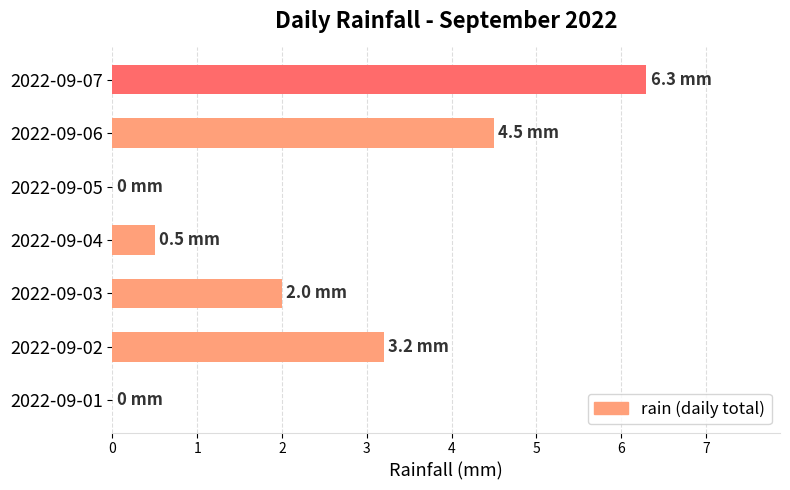

Reading bottom to top, extract all data points from this chart.

2022-09-01=0.0	2022-09-02=3.2	2022-09-03=2.0	2022-09-04=0.5	2022-09-05=0.0	2022-09-06=4.5	2022-09-07=6.3